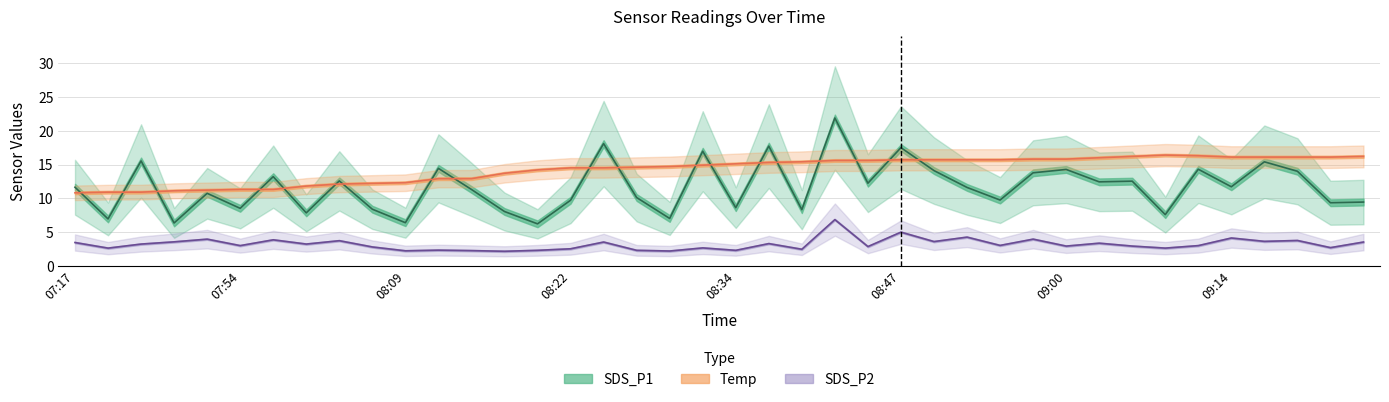

What position from the left is 08:04?

10